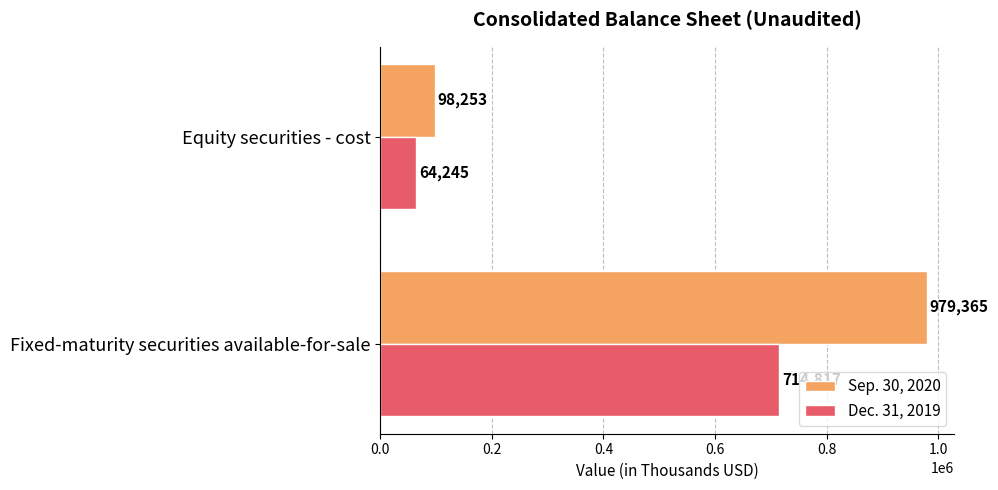

What is the approximate value of Sep. 30, 2020 at Fixed-maturity securities available-for-sale, to the nearest 50?

979350